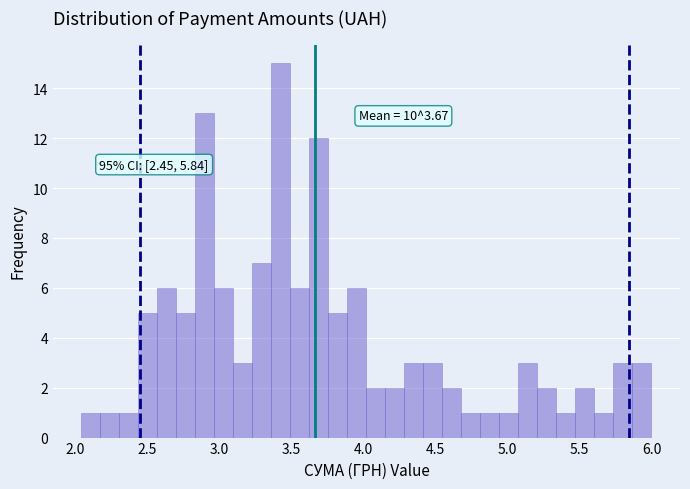

Around what value on the x-axis is the tallest bar? Give the approximate position of its centre, as read against the axis.

3.45